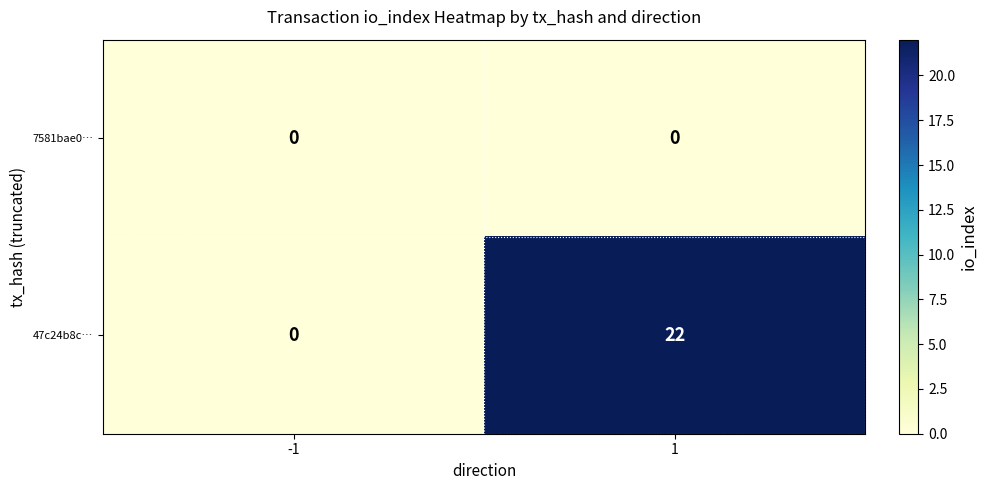

Reading left to right, extract all data points from this chart.

7581bae0…: -1=0	1=0
47c24b8c…: -1=0	1=22